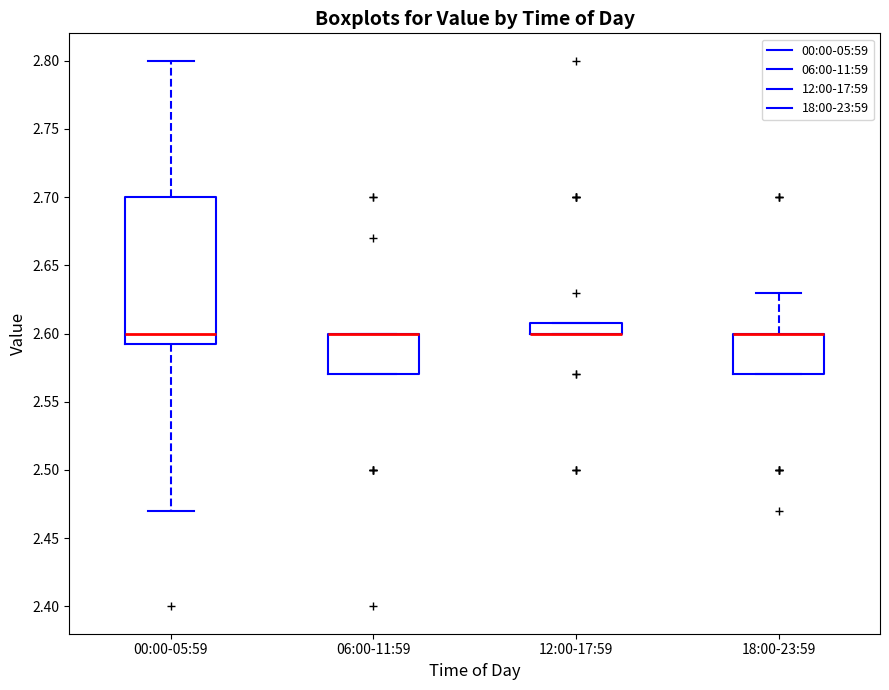

Where is the upper edge of the box for 00:00-05:59 on the y-axis? The values are not printed on the chart, so give them approximately, as read against the axis.

2.700